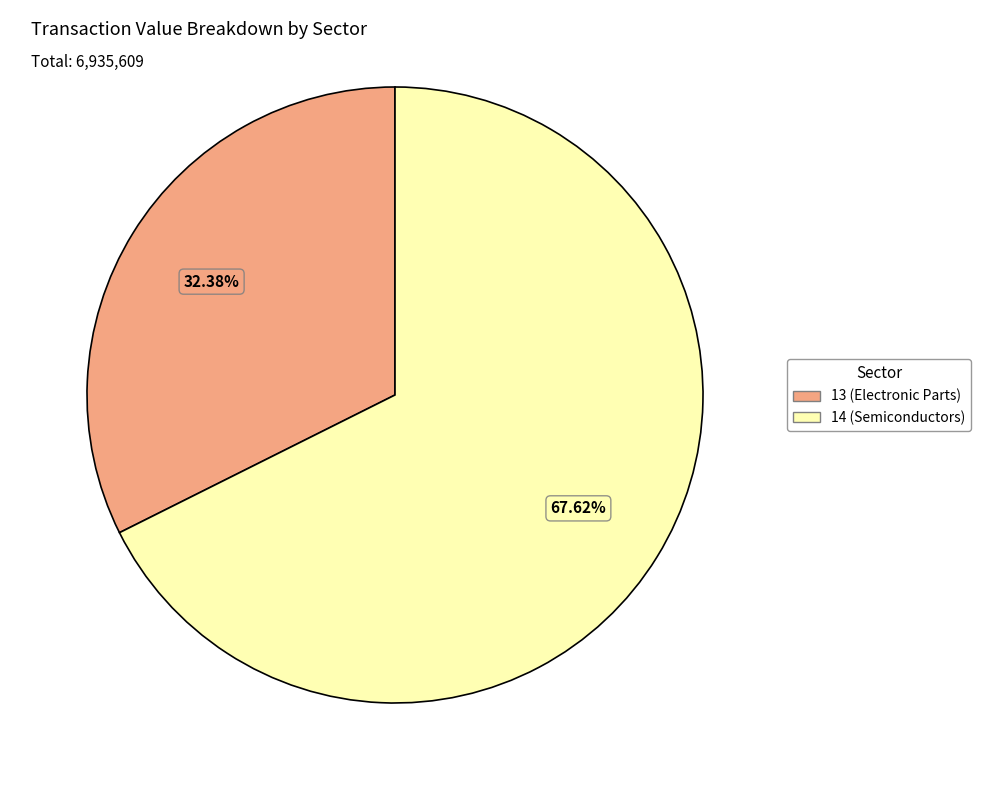

Rank the categories by value from lowest to highest.

13 (Electronic Parts), 14 (Semiconductors)